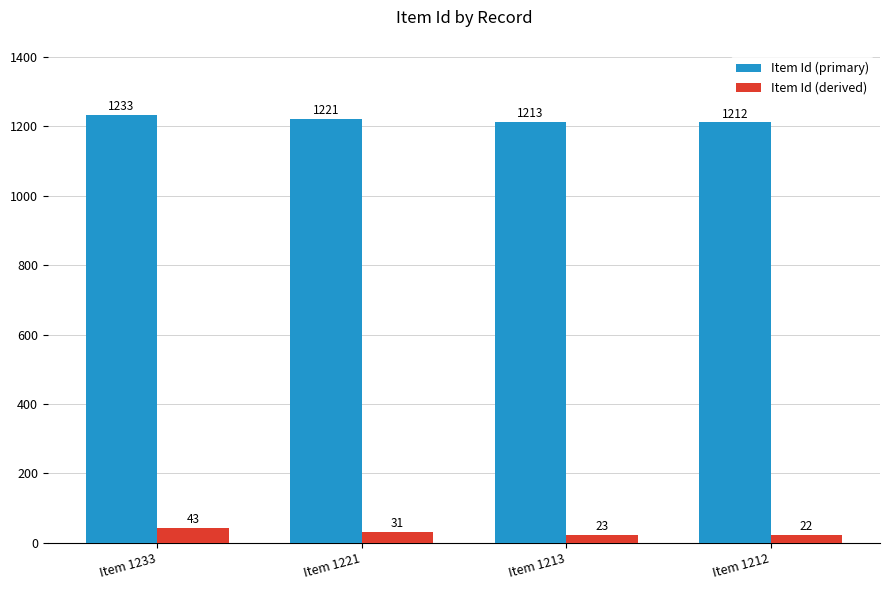

Which category has the highest value in the Item Id (derived) series?

Item 1233